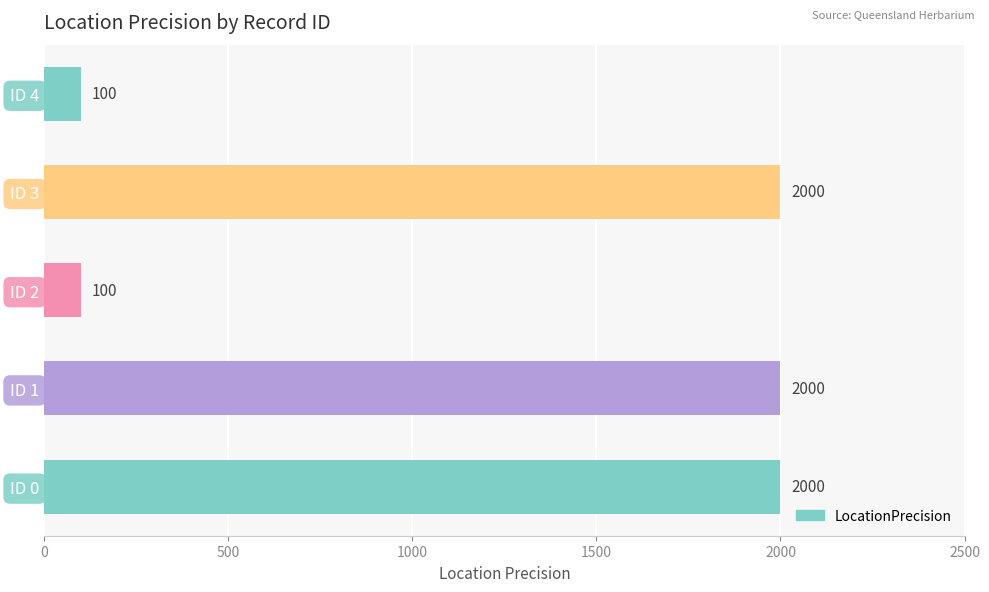

Is it true that the value at ID 3 is 3395?

False